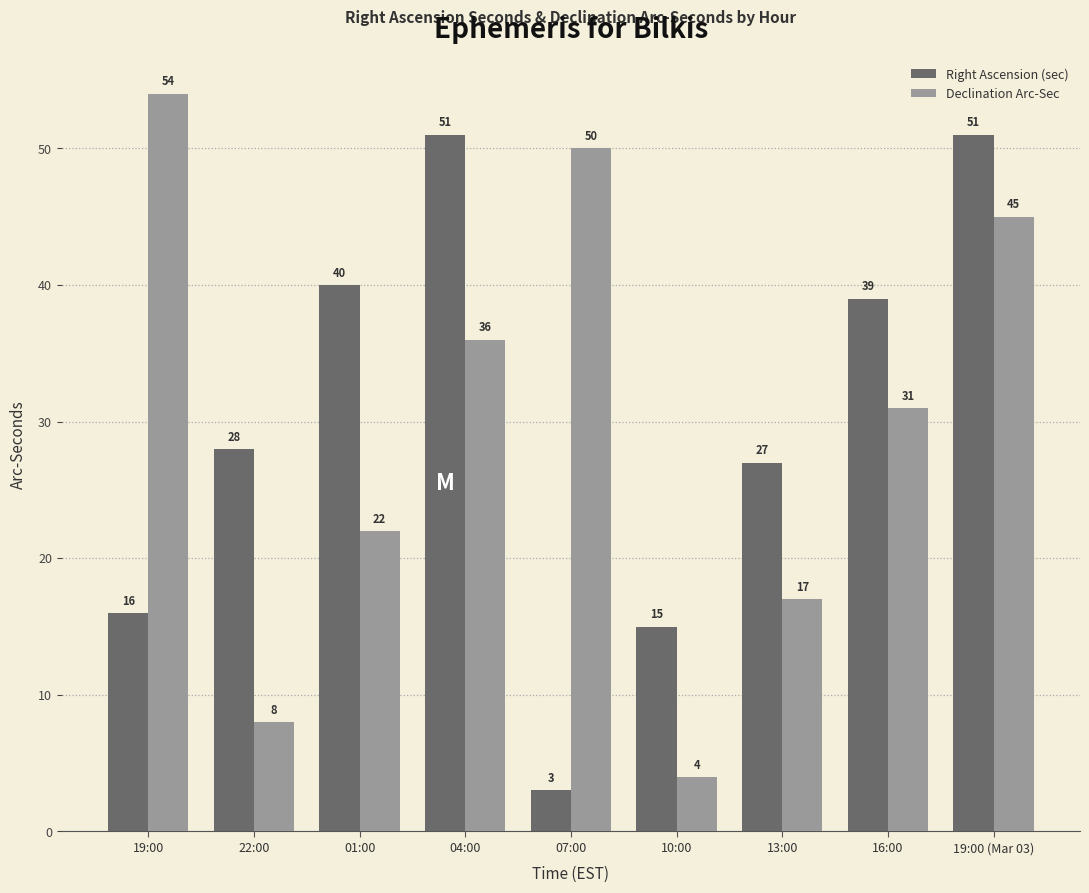

What is the sum of all Declination Arc-Sec values?

267